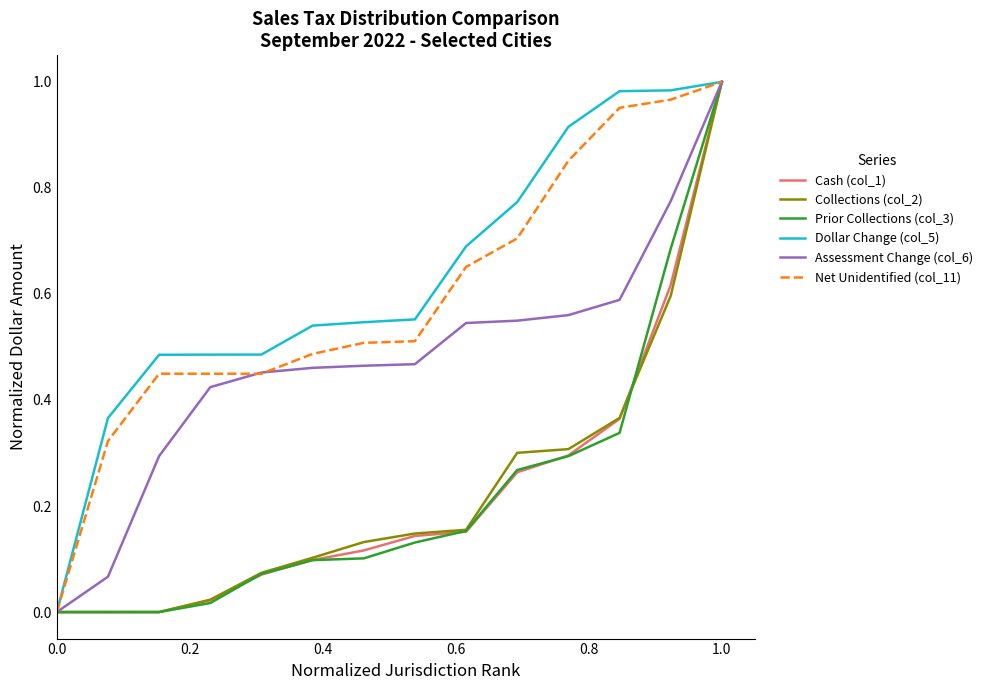

How many lines are shown in the chart?

6